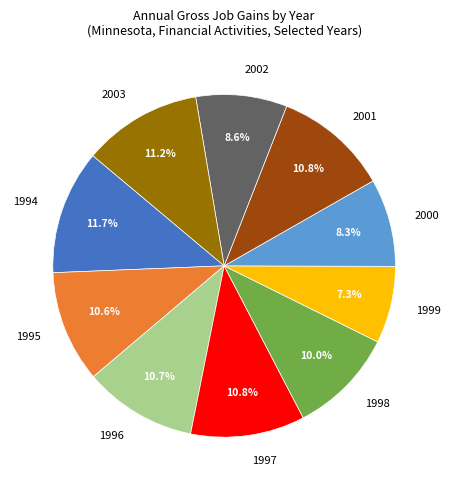

Approximately how many times larger is the value at 1994 compared to 1995?

1.1